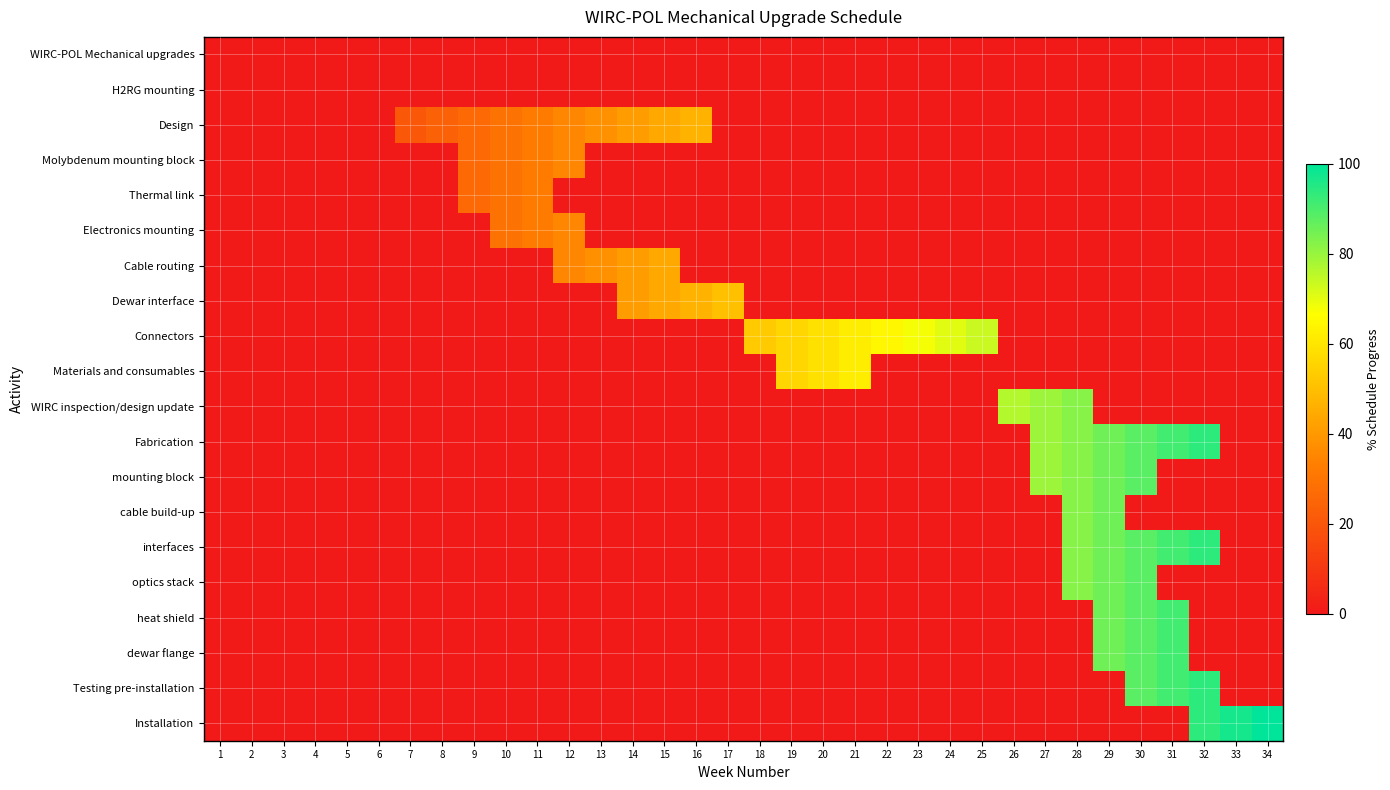

How many data points in Testing pre-installation are above 0?

3